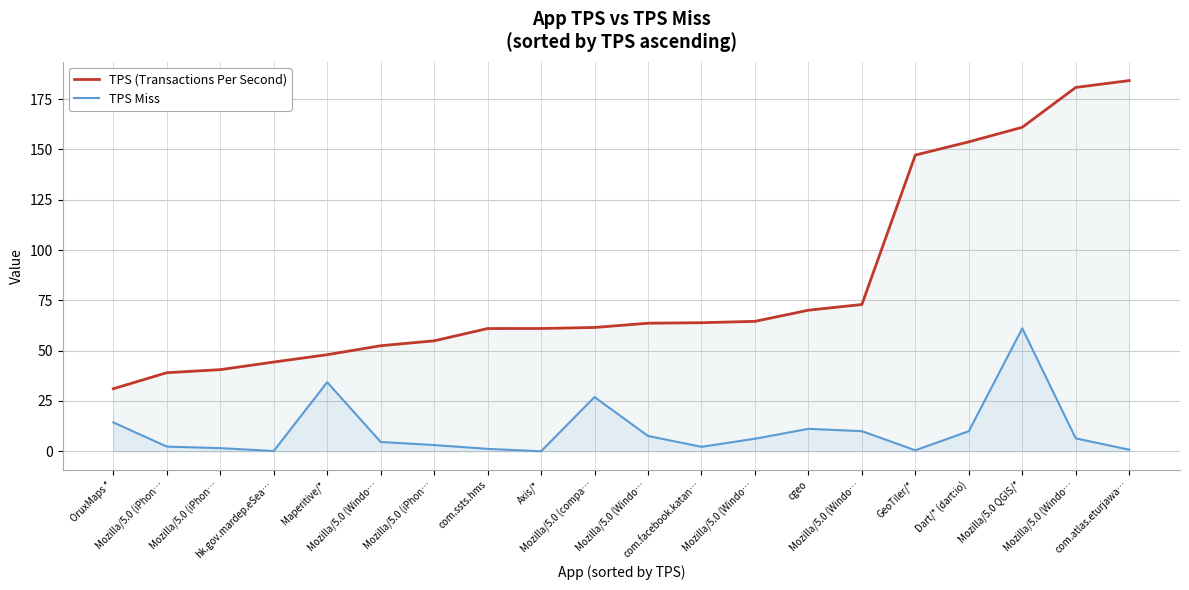

Rank the series by their maximum value, from highest to lowest.

TPS (Transactions Per Second), TPS Miss